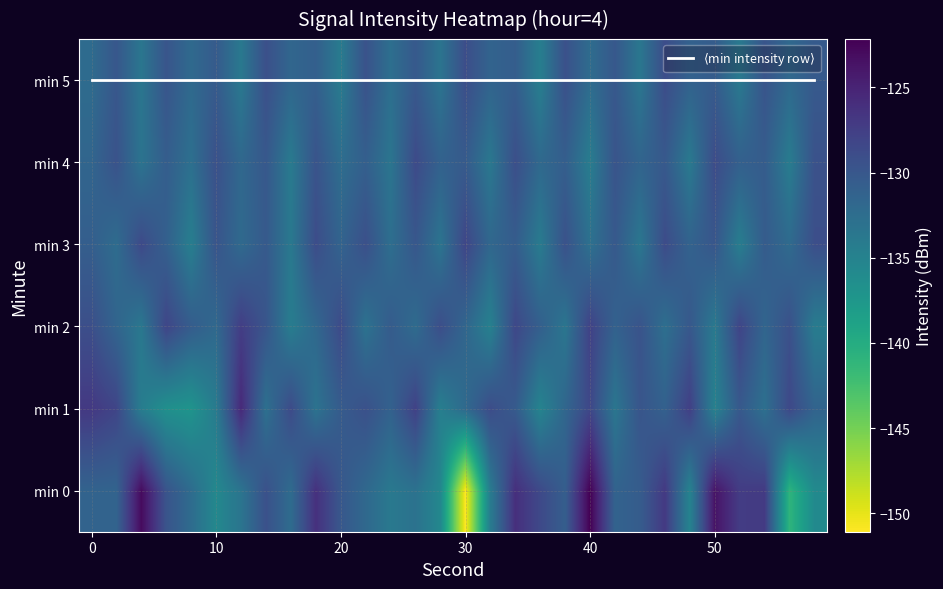

Reading right to left, list all the values displayed in this chart.

0: -135.9	-141.0	-127.1	-127.3	-123.6	-135.1	-127.0	-130.6	-131.3	-122.2	-130.8	-128.5	-126.1	-134.2	-151.1	-135.6	-133.0	-133.8	-131.9	-130.0	-126.2	-132.3	-129.3	-133.3	-135.7	-132.3	-129.7	-123.0	-131.4	-131.4
1: -131.4	-128.5	-132.8	-130.2	-134.9	-127.6	-131.1	-129.8	-133.5	-128.3	-131.7	-135.2	-130.4	-128.9	-132.1	-134.6	-127.8	-131.2	-129.3	-130.5	-133.1	-128.7	-132.8	-125.6	-134.2	-137.1	-136.6	-134.4	-128.1	-127.0
2: -134.2	-129.3	-131.6	-128.1	-133.9	-130.1	-132.7	-129.6	-131.2	-127.8	-133.5	-130.9	-128.4	-134.8	-131.7	-129.0	-132.3	-130.5	-133.1	-128.7	-131.9	-134.3	-129.8	-127.4	-132.0	-130.6	-128.2	-133.7	-131.5	-129.1
3: -129.1	-132.2	-130.5	-134.4	-129.9	-131.3	-128.8	-133.6	-130.2	-132.9	-129.4	-134.1	-130.6	-131.8	-128.2	-133.3	-130.0	-132.6	-129.2	-131.4	-128.9	-133.8	-130.3	-132.1	-129.7	-134.5	-131.0	-128.6	-132.4	-130.8
4: -129.4	-134.2	-130.6	-131.0	-128.8	-133.9	-130.2	-131.5	-129.7	-134.3	-130.8	-132.0	-129.1	-133.7	-130.4	-131.2	-128.7	-133.4	-130.9	-132.5	-129.6	-134.0	-130.1	-131.9	-129.3	-132.8	-130.7	-133.2	-129.5	-131.6
5: -130.3	-132.0	-129.7	-133.9	-130.5	-131.2	-128.9	-133.6	-130.1	-132.4	-129.3	-134.5	-130.7	-131.4	-129.0	-133.3	-130.2	-132.7	-129.5	-134.1	-130.9	-131.7	-129.2	-133.8	-130.4	-132.1	-129.8	-133.5	-130.0	-132.3